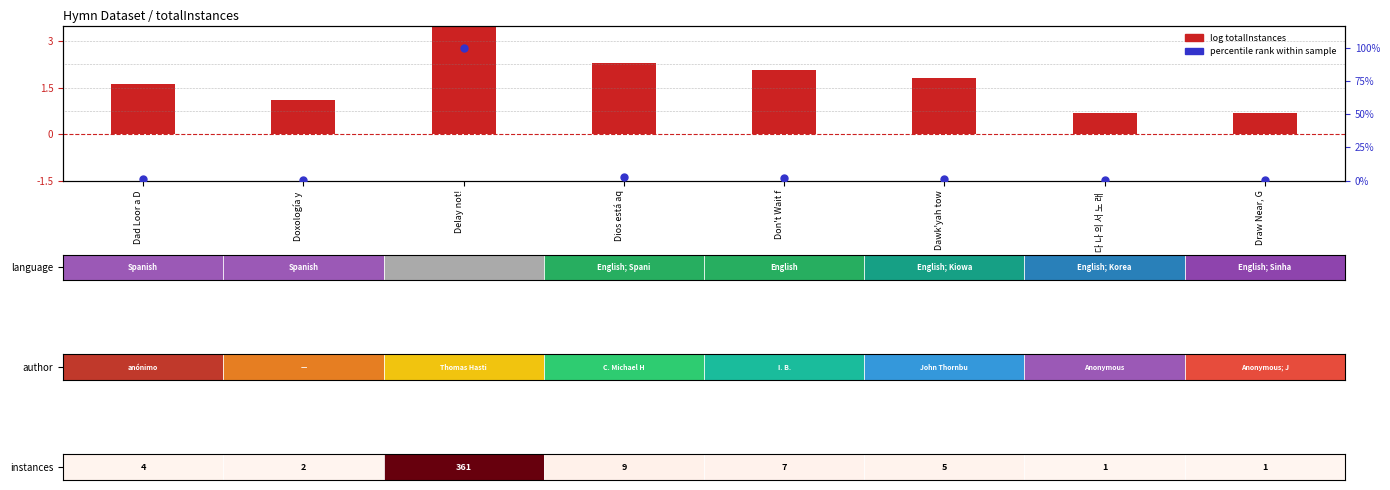

How many categories are shown in the chart?

8